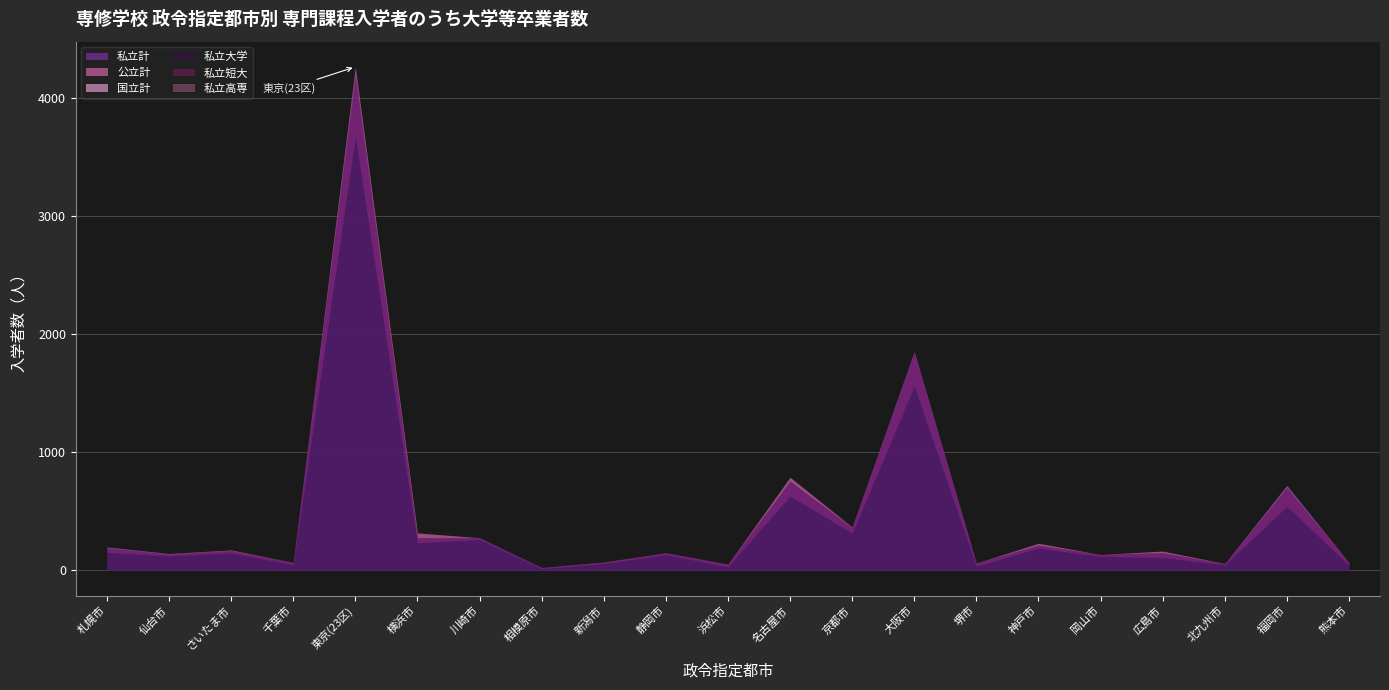

What are all the series names shown in the legend?

私立計, 公立計, 国立計, 私立大学, 私立短大, 私立高専